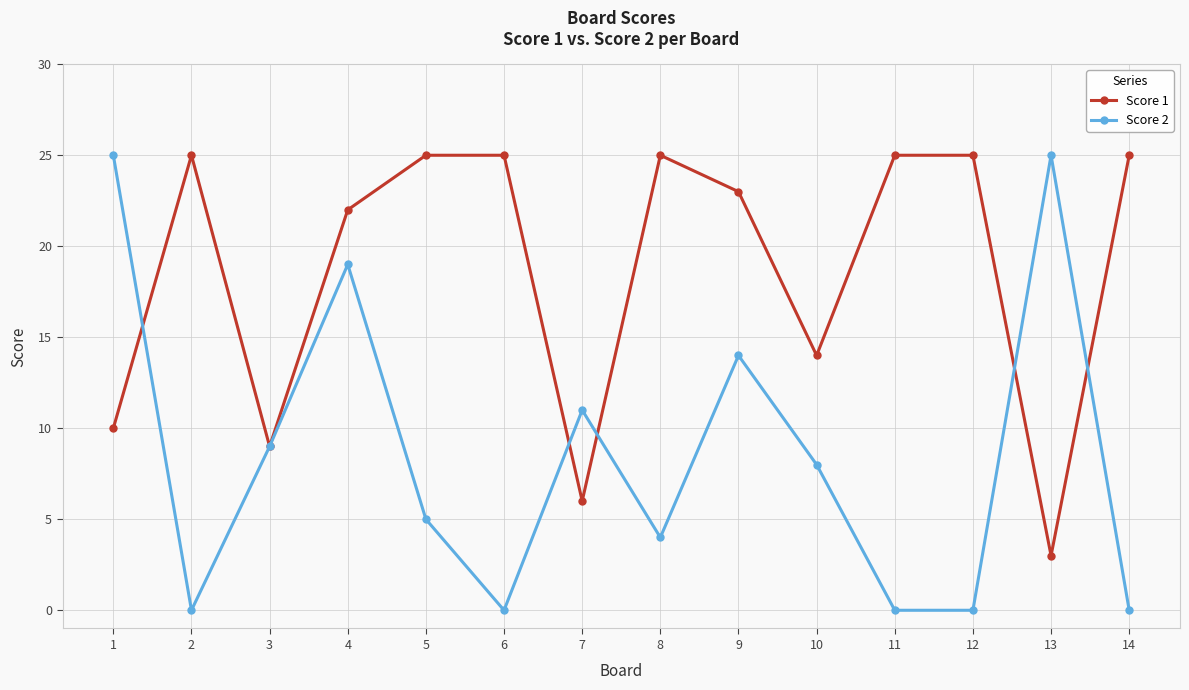

True or false: Score 2 and Score 1 intersect in this chart.

True